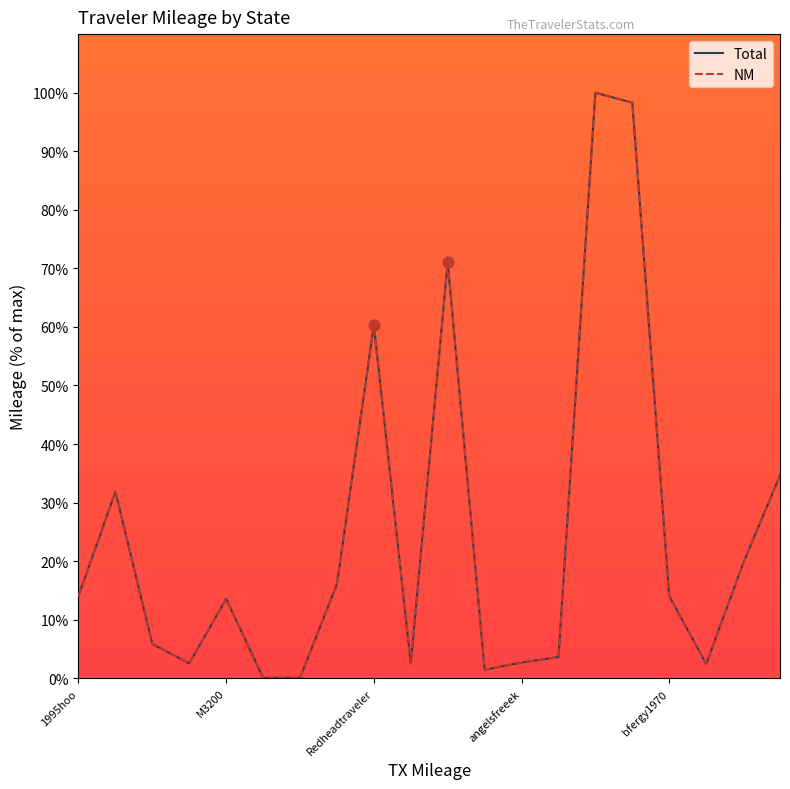

At how many categories does at least one series exceed 80?

2